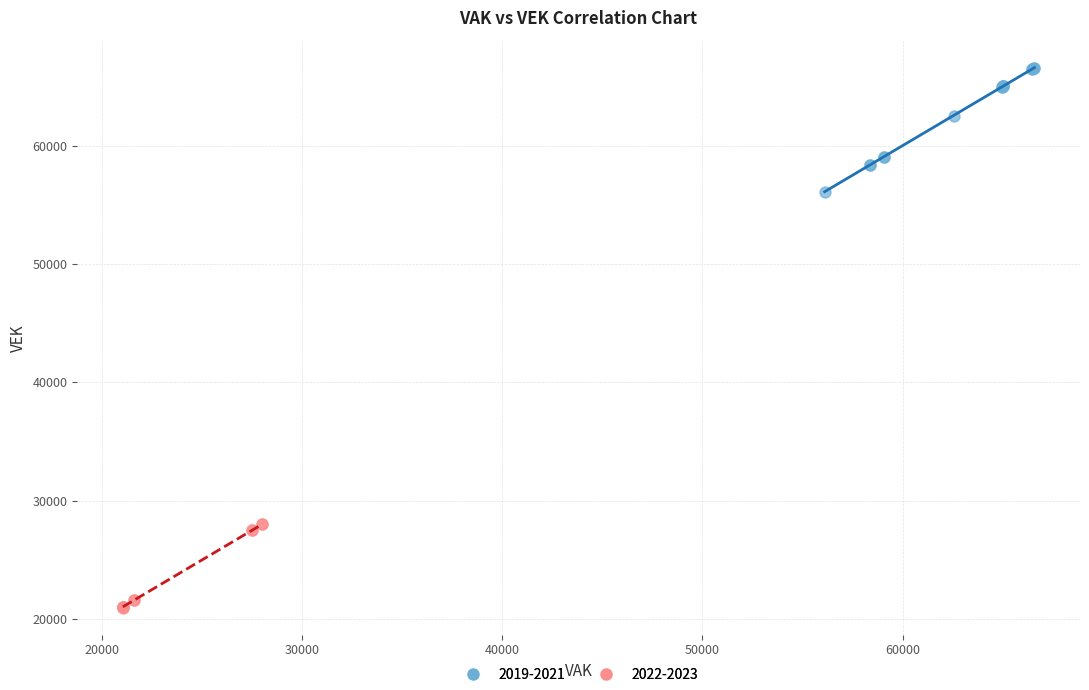

Which series contains the highest Y value?

2019-2021